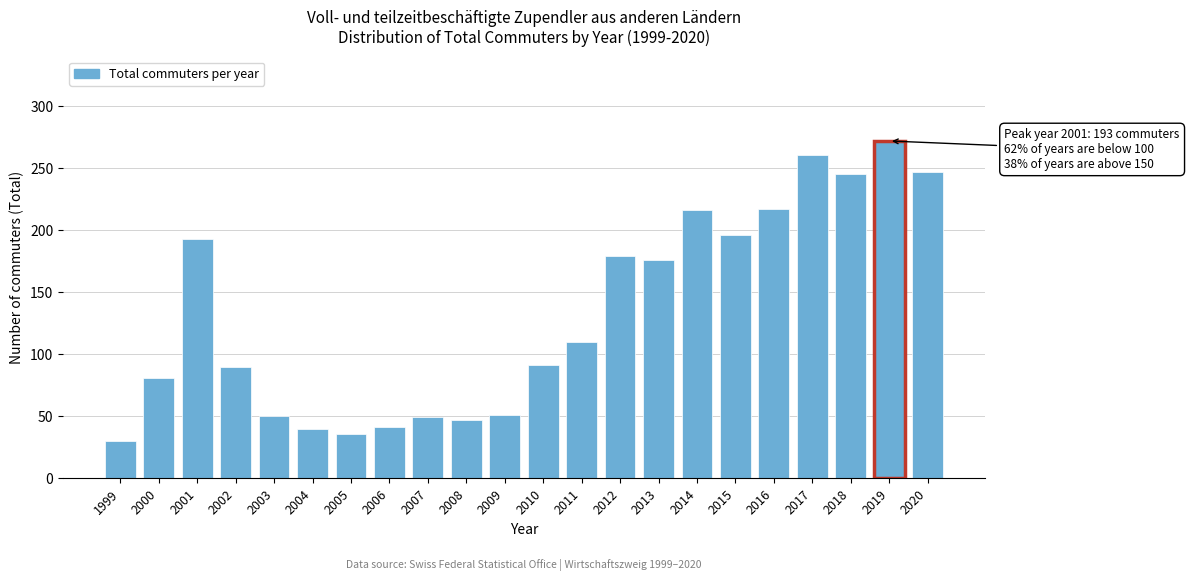

What is the sum of the values at 2014 and 2003?

266